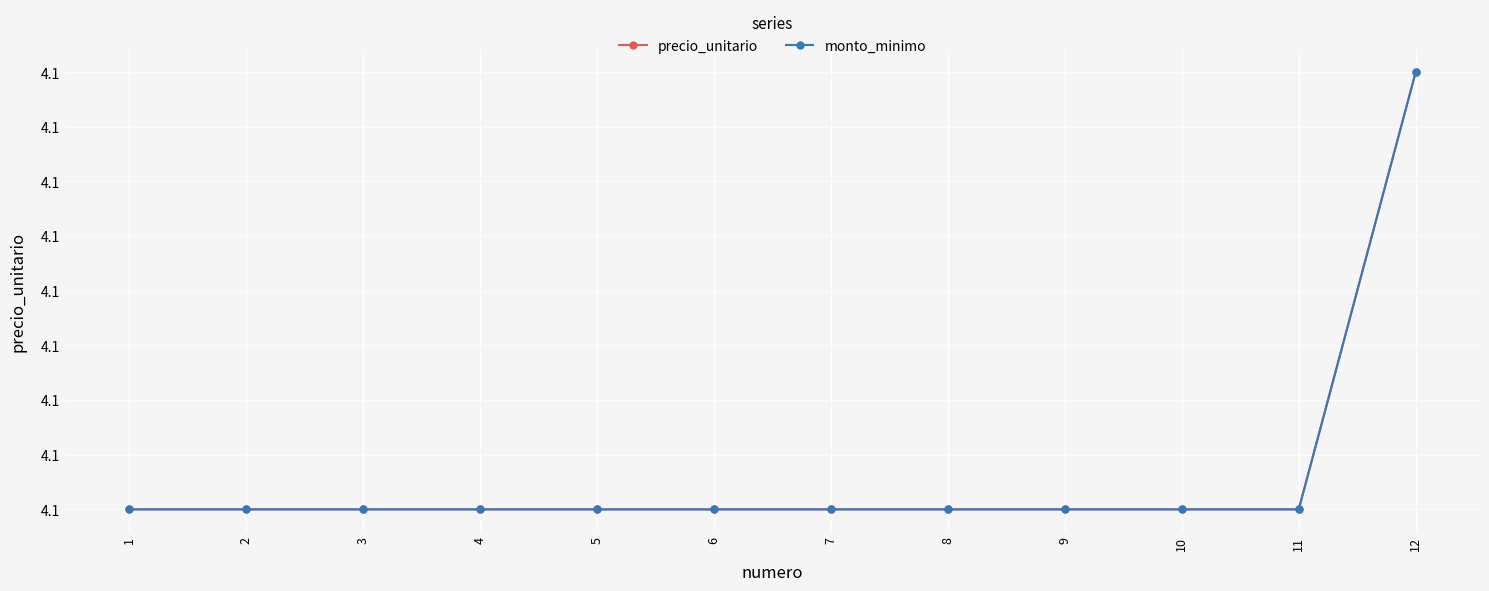

Is this an area chart (filled region under the line)?

No